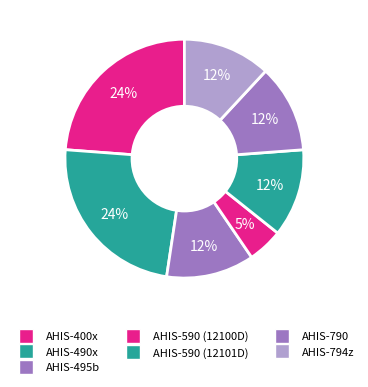

How many segments does this pie chart have?

7